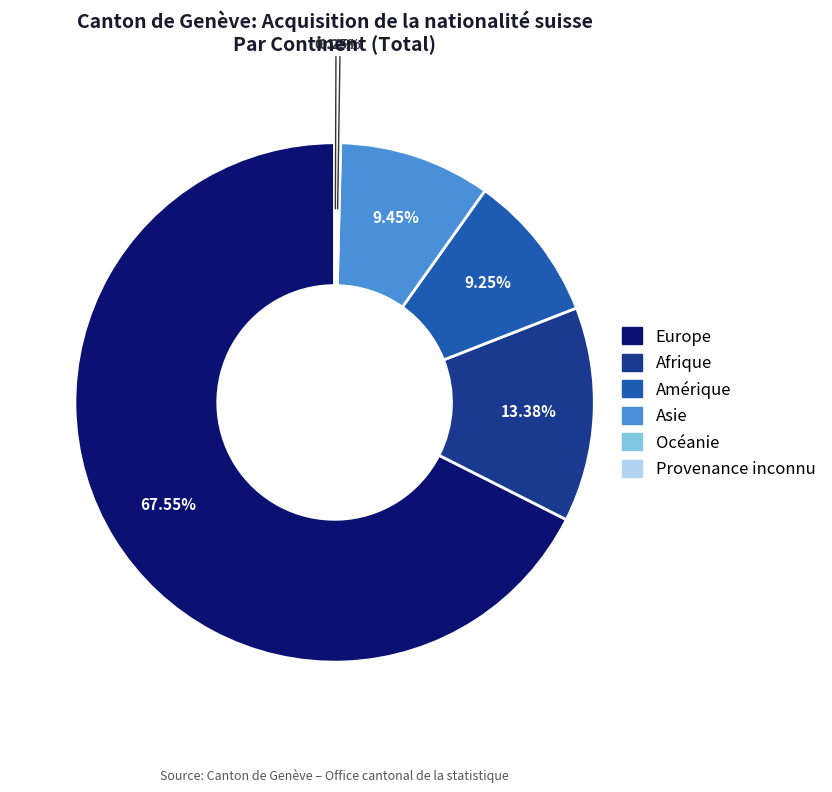

Is there any slice that represents more than half of the pie?

Yes